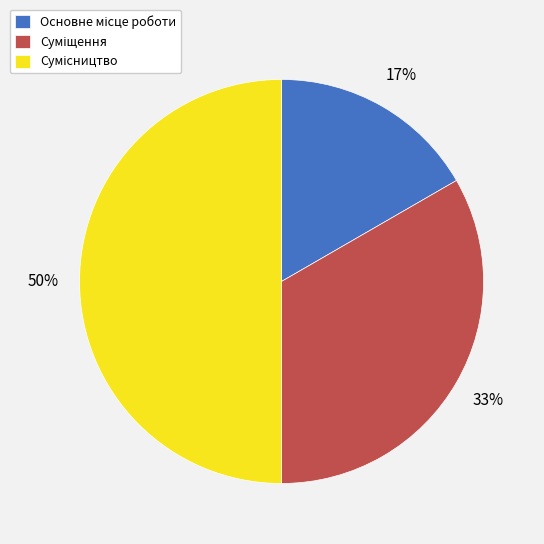

To the nearest percent, what is the difference between the largest and smallest slice percentages?

33%